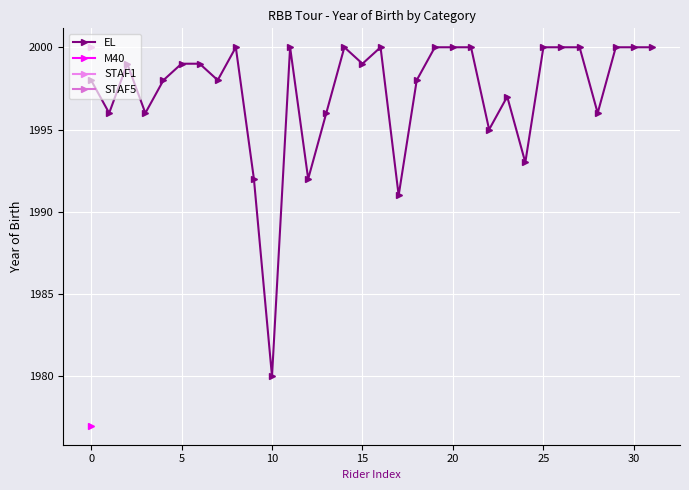

True or false: EL has more than 2 interior local peaks.

True